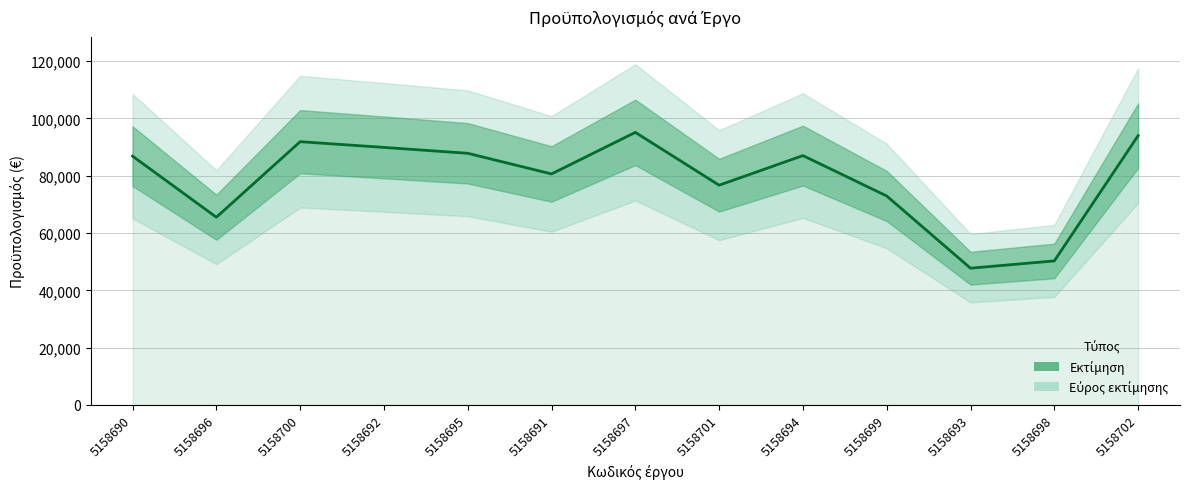

How many interior local peaks (higher than both neighbors) does the data have?

3